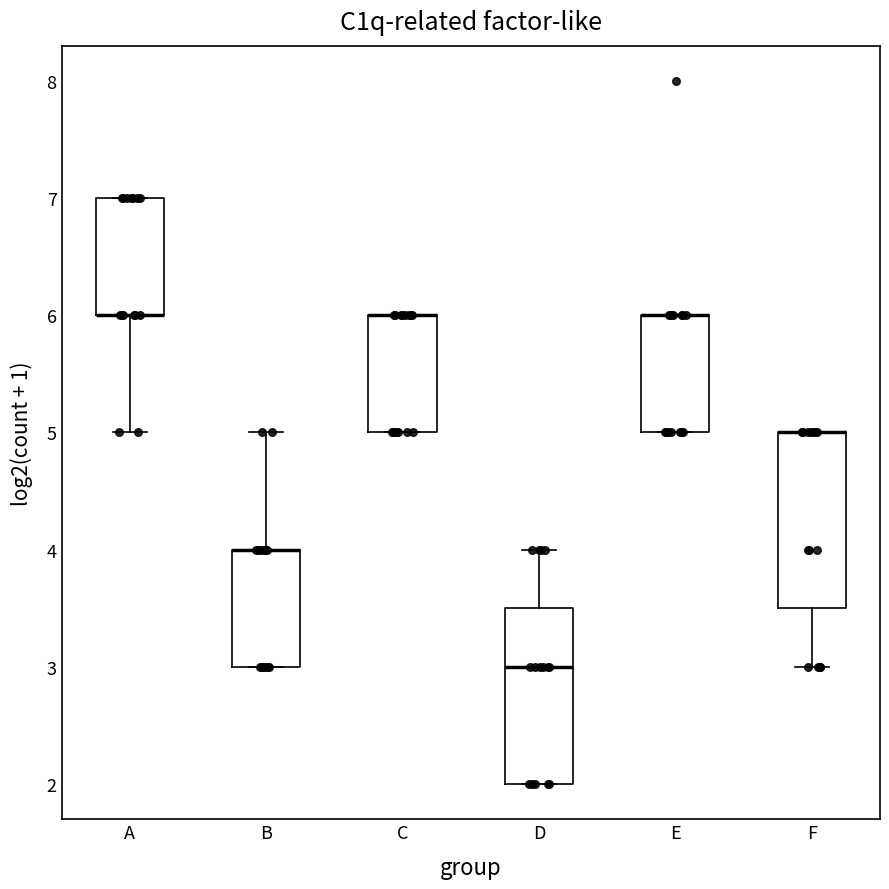

Where does the median line of the box for D sit on the y-axis? The values are not printed on the chart, so give them approximately, as read against the axis.

3.0